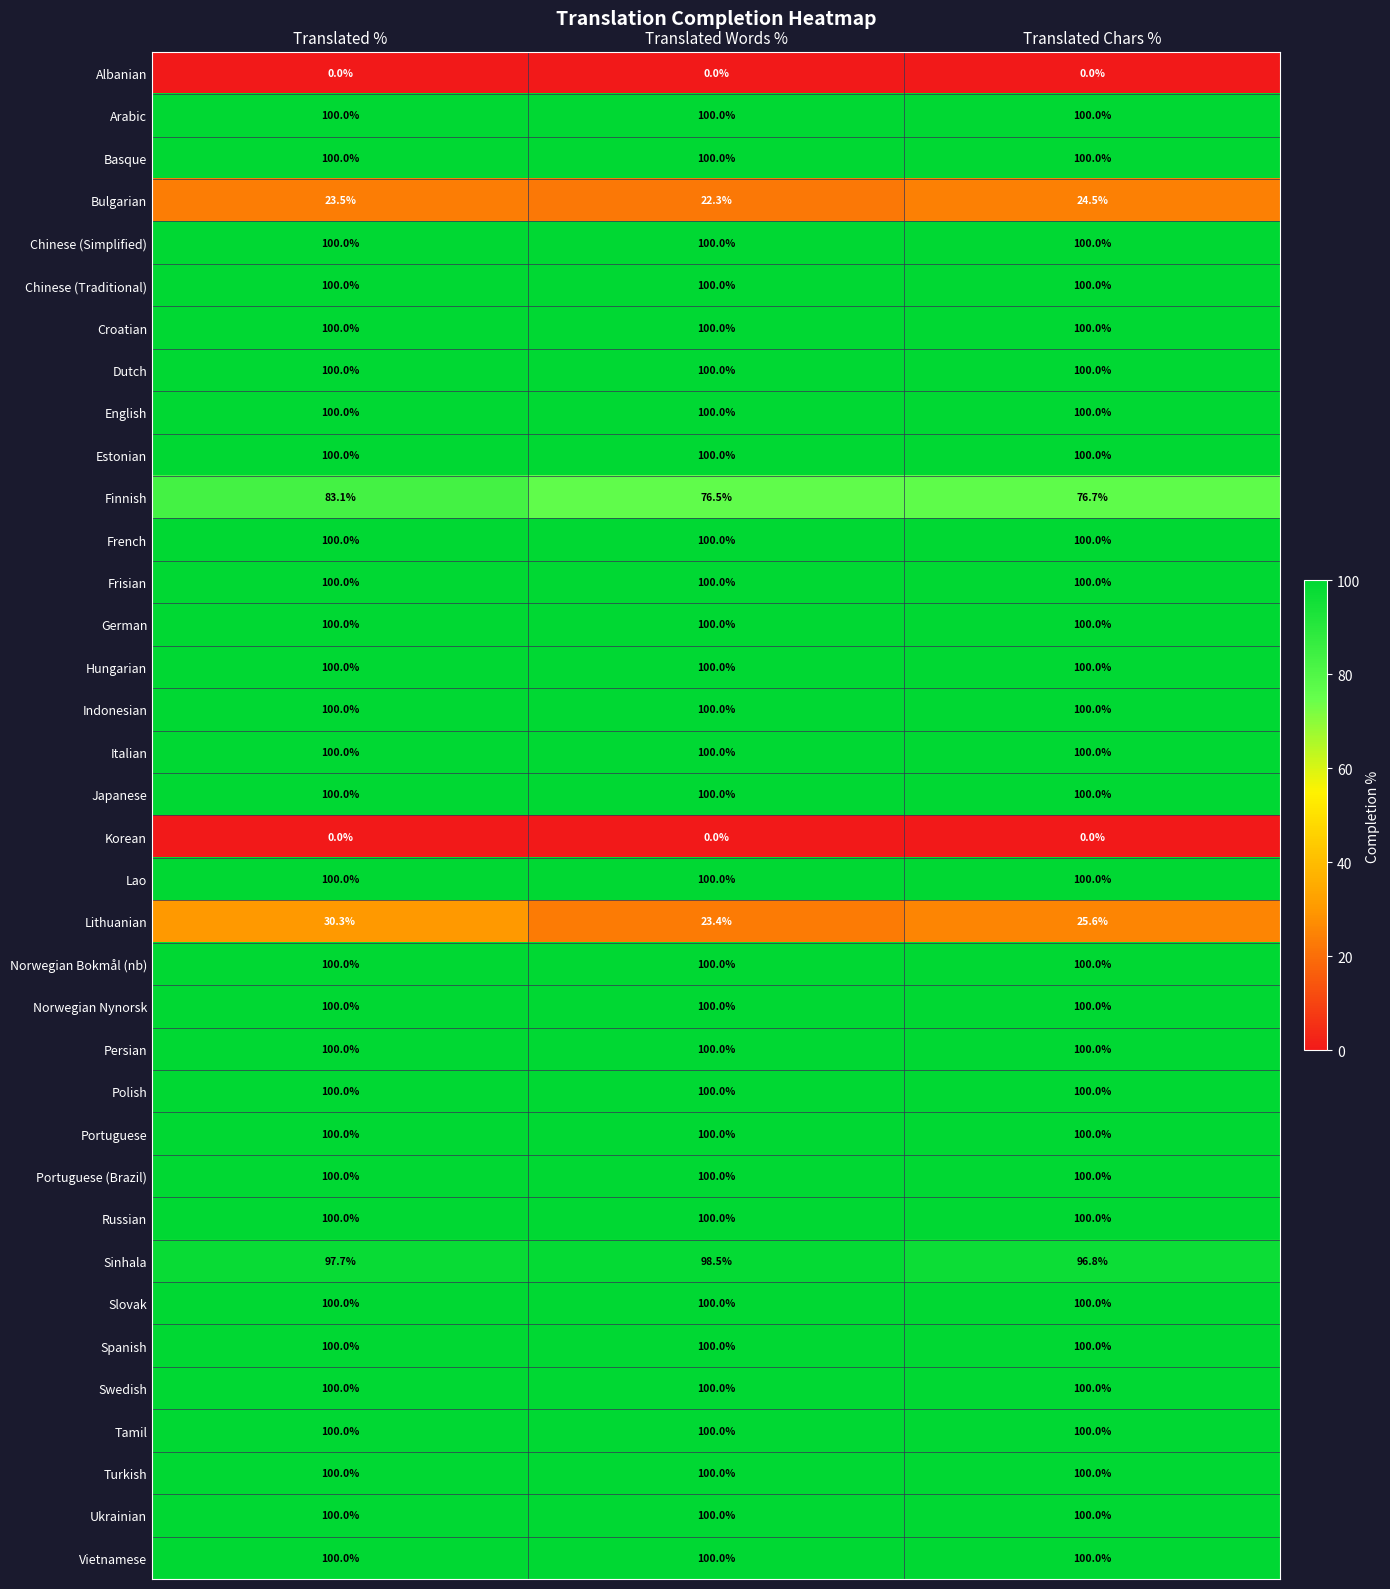

Which series has the largest range (max minus min)?

Lithuanian